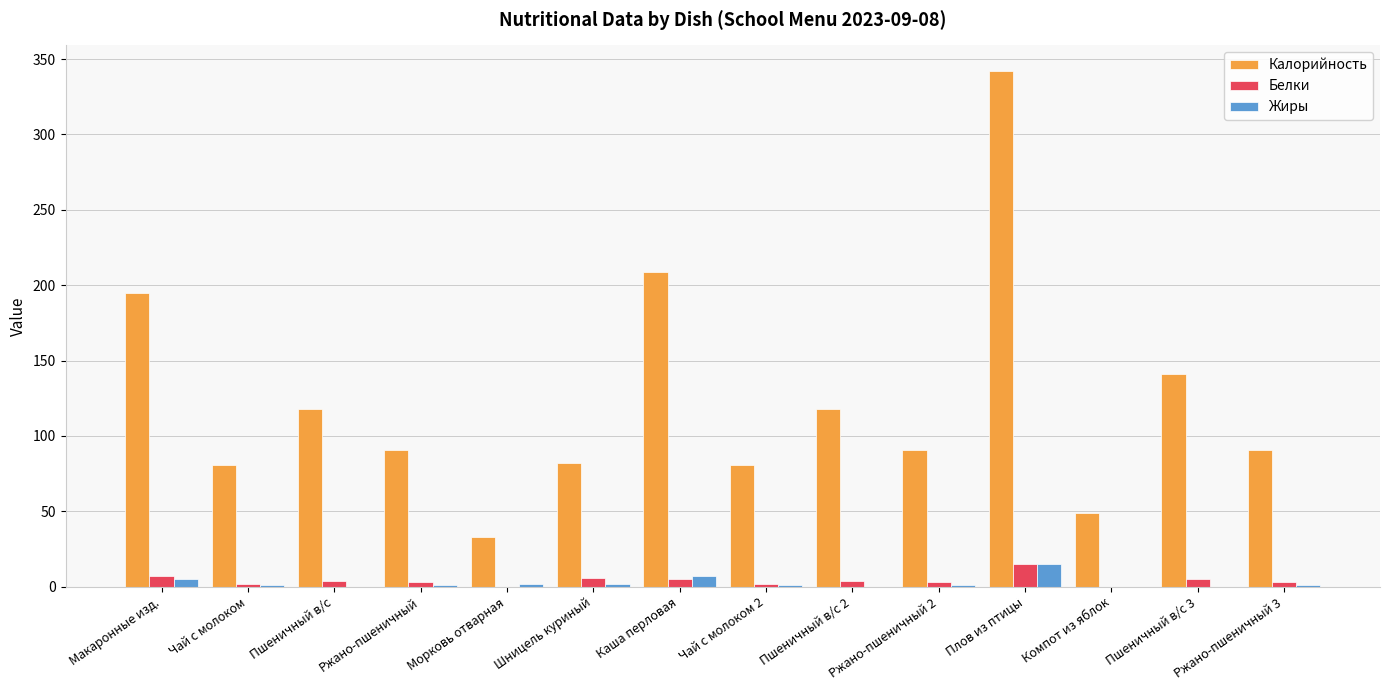

Which series has the largest total across all categories?

Калорийность